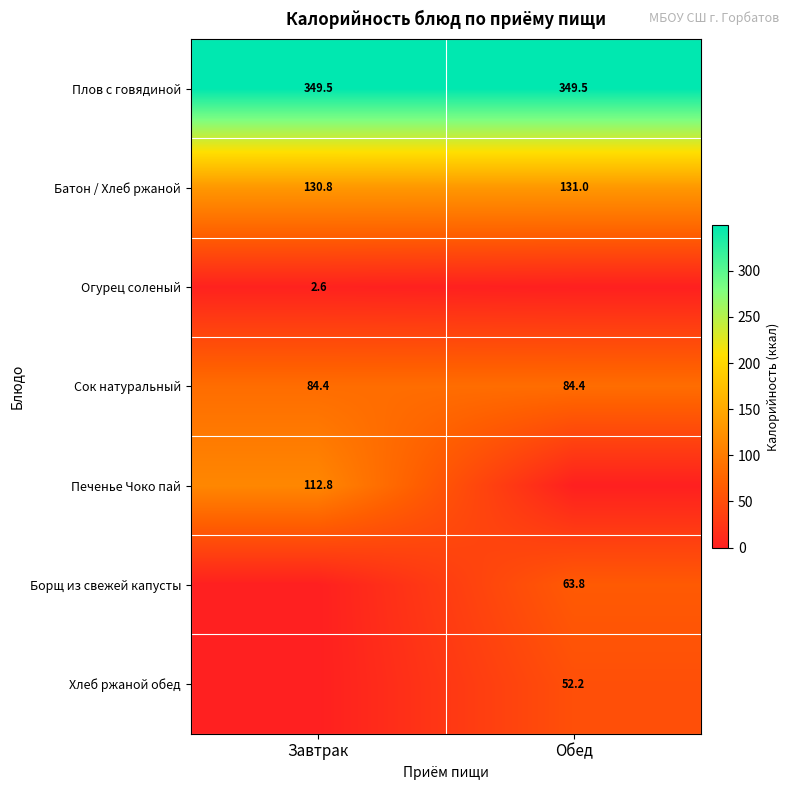

Read the Плов с говядиной value at Завтрак.

349.5